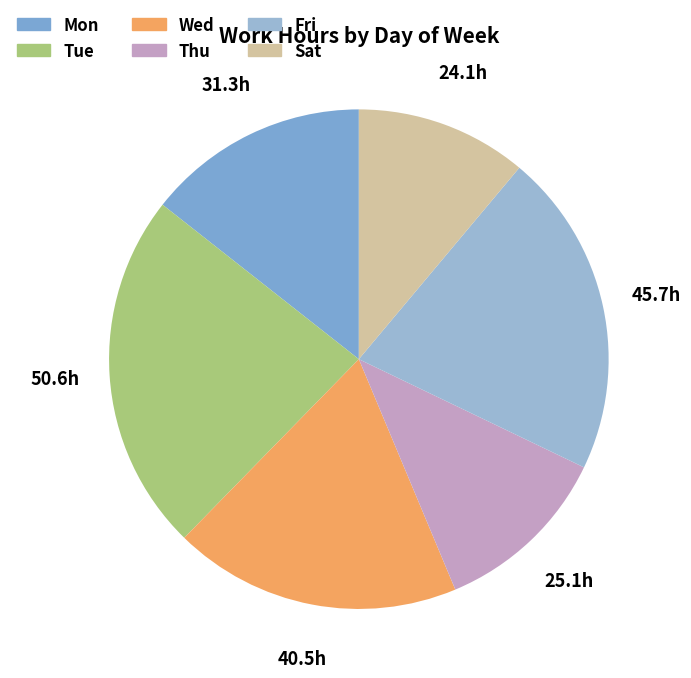

Does any single category account for the majority?

No